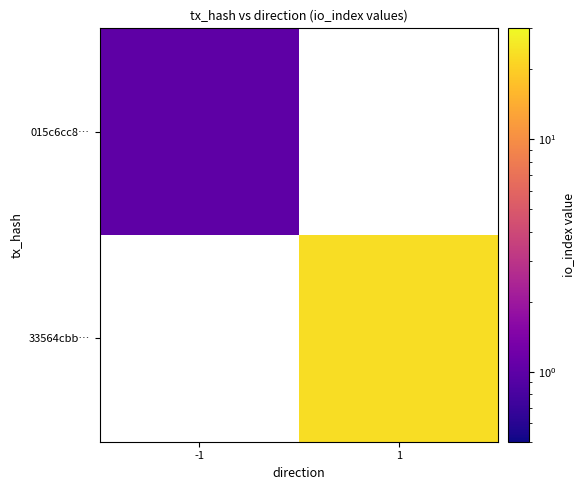

List the series in order of their peak value, lowest first.

015c6cc8…, 33564cbb…